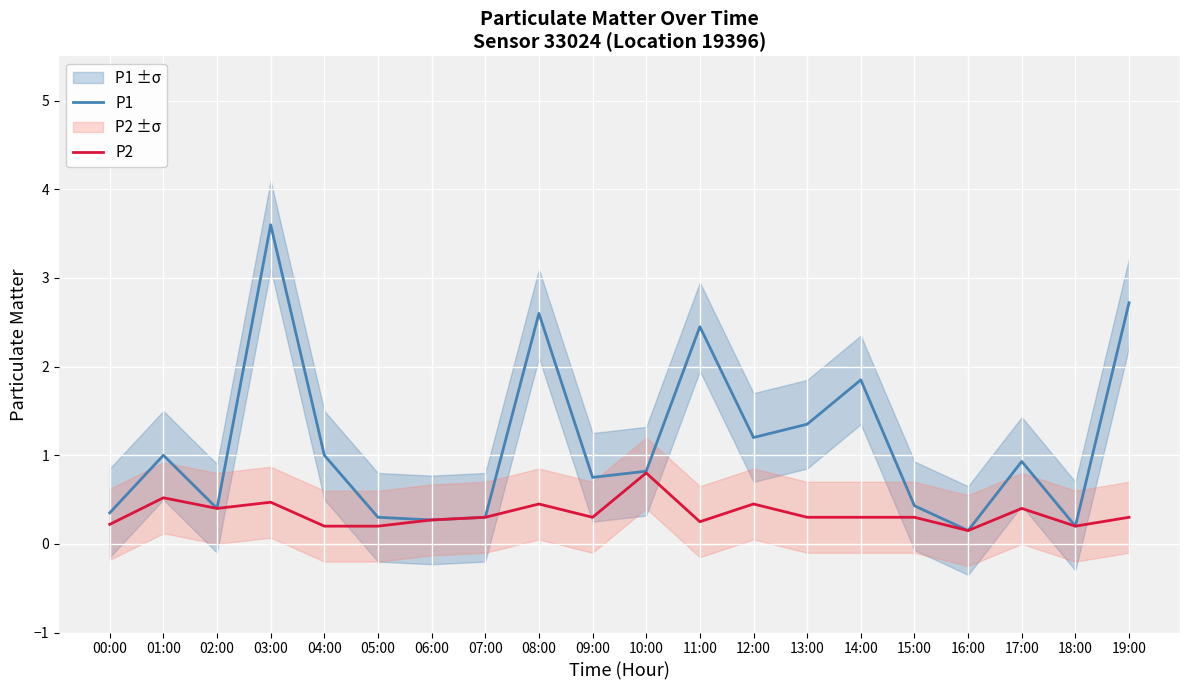

What is the total value across all series at 16:00?

0.3